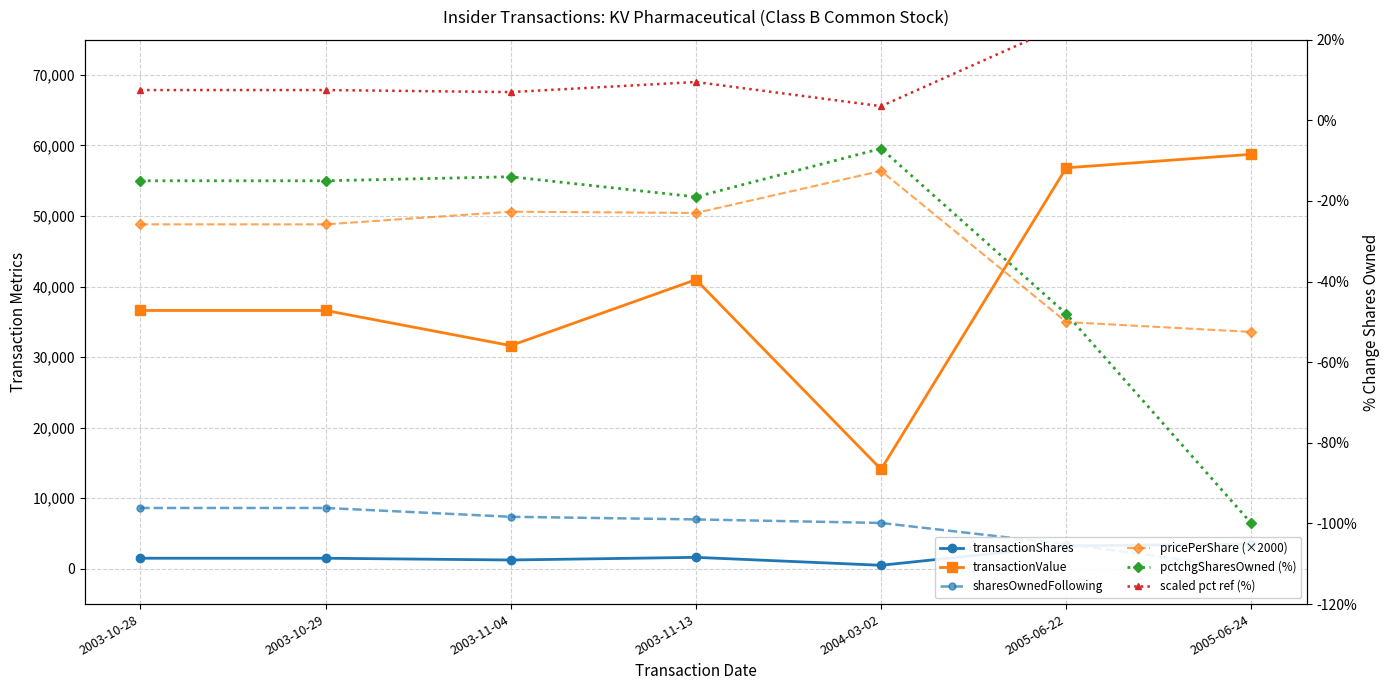

What is the spread (max minus min) of values at 2003-11-04?

50630.0